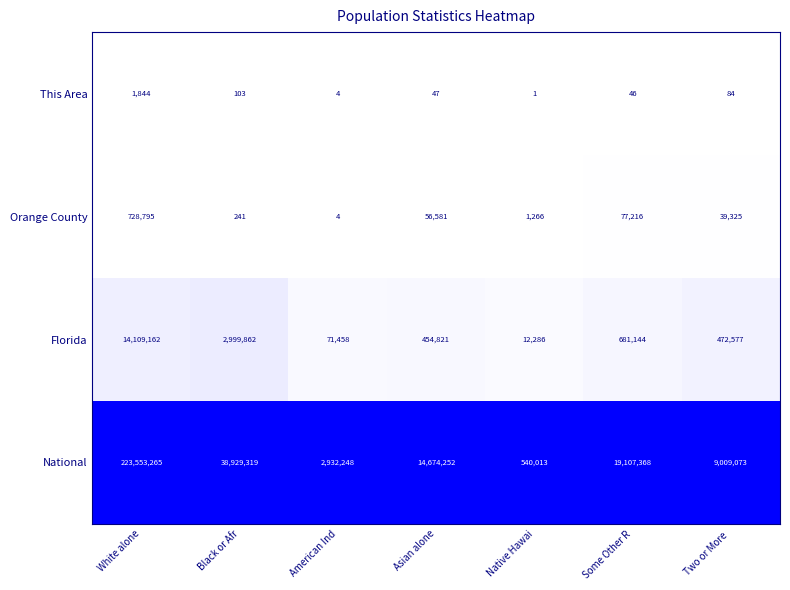

Reading left to right, transcribe all the data shown in this chart.

This Area: White alone=1844	Black or Afr=103	American Ind=4	Asian alone=47	Native Hawai=1	Some Other R=46	Two or More =84
Orange County: White alone=728795	Black or Afr=241	American Ind=4	Asian alone=56581	Native Hawai=1266	Some Other R=77216	Two or More =39325
Florida: White alone=14109162	Black or Afr=2999862	American Ind=71458	Asian alone=454821	Native Hawai=12286	Some Other R=681144	Two or More =472577
National: White alone=223553265	Black or Afr=38929319	American Ind=2932248	Asian alone=14674252	Native Hawai=540013	Some Other R=19107368	Two or More =9009073